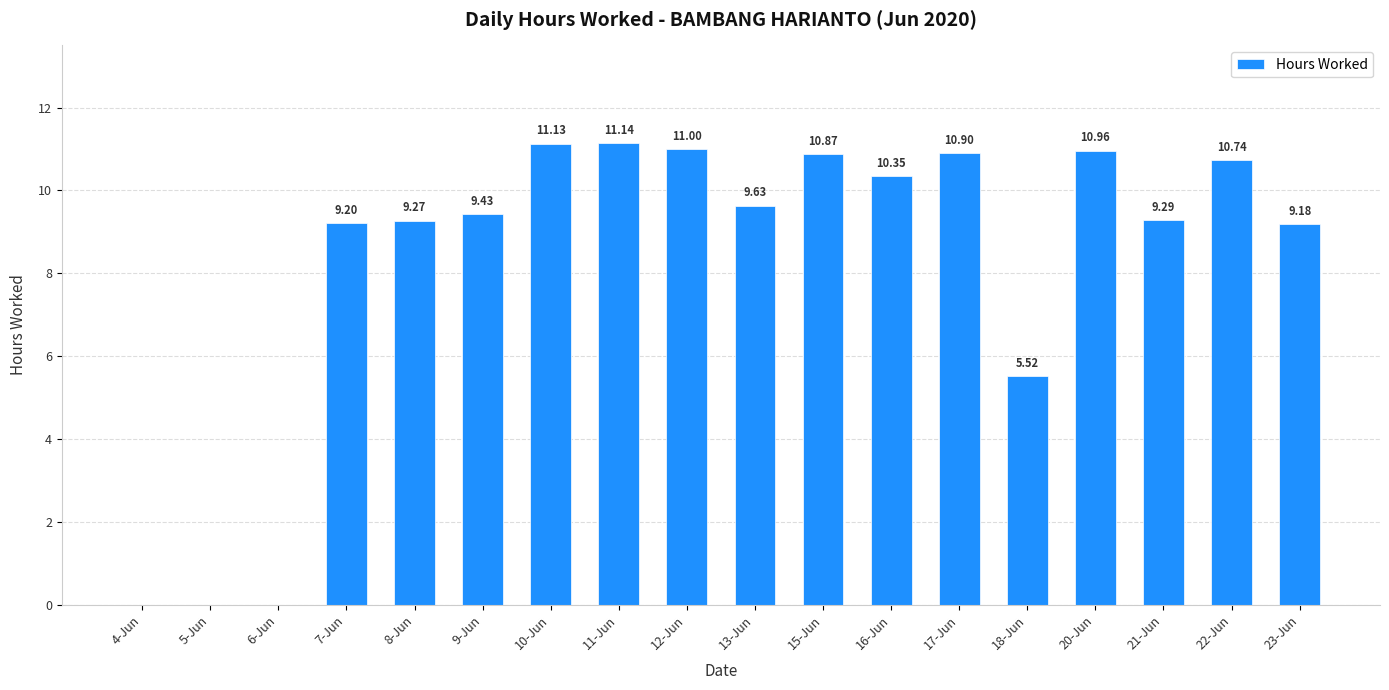

What is the sum of all values?

148.6